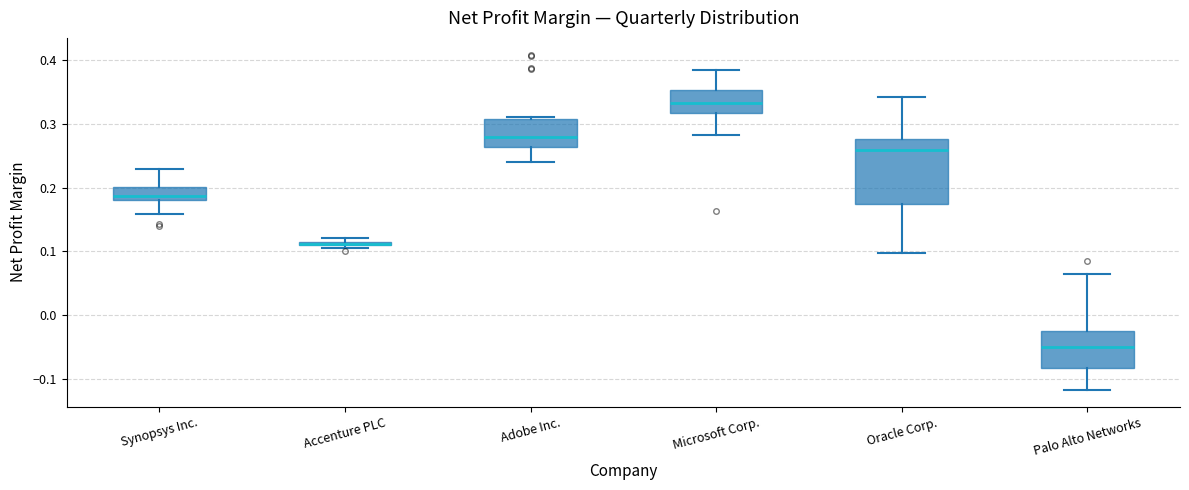

Which box is the tallest, from its lower edge to its upper edge?

Oracle Corp.